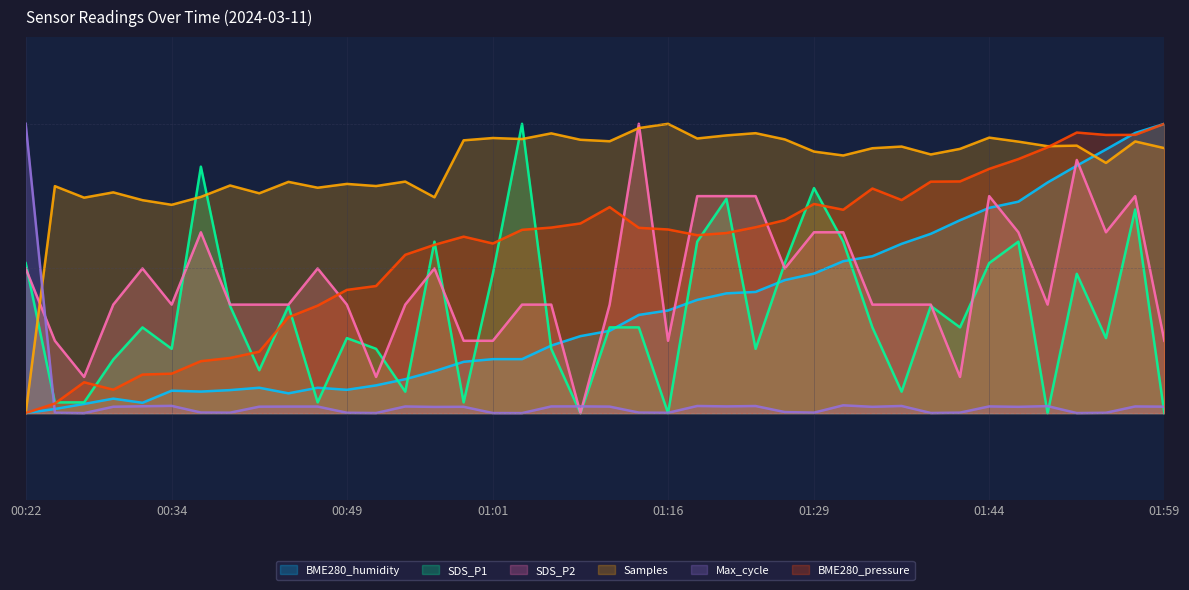

What are all the series names shown in the legend?

BME280_humidity, SDS_P1, SDS_P2, Samples, Max_cycle, BME280_pressure